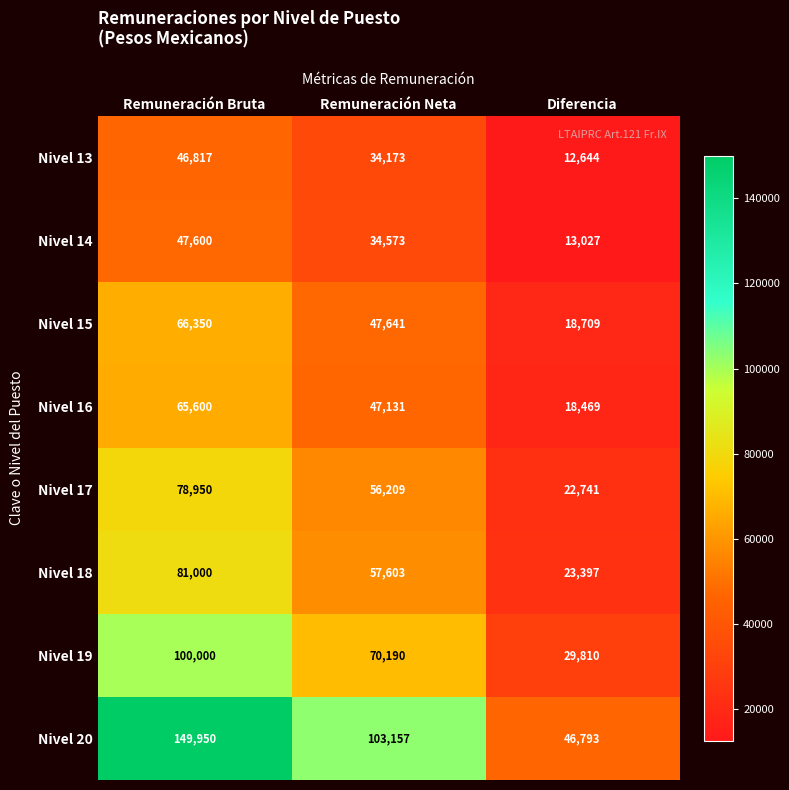

What is the lowest value of the Nivel 14 series?

13027